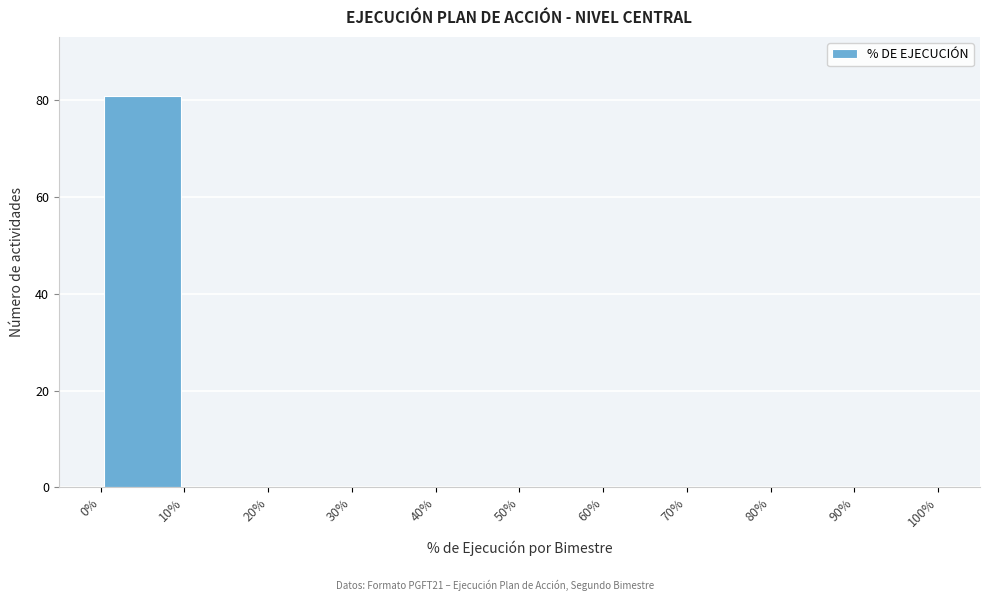

Reading left to right, transcribe this chart: for each bar, give the range it covers on the x-axis and its height. The values are not printed on the chart, so give them approximately, as read against the axis.

0% to 10%: 82
10% to 20%: 0
20% to 30%: 0
30% to 40%: 0
40% to 50%: 0
50% to 60%: 0
60% to 70%: 0
70% to 80%: 0
80% to 90%: 0
90% to 100%: 0